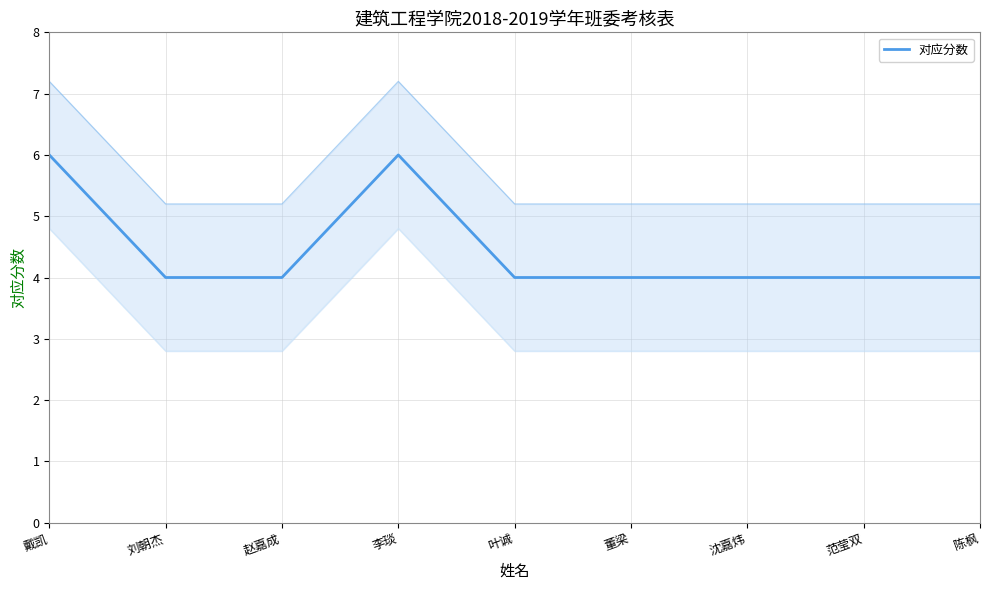

Reading left to right, extract all data points from this chart.

6	4	4	6	4	4	4	4	4